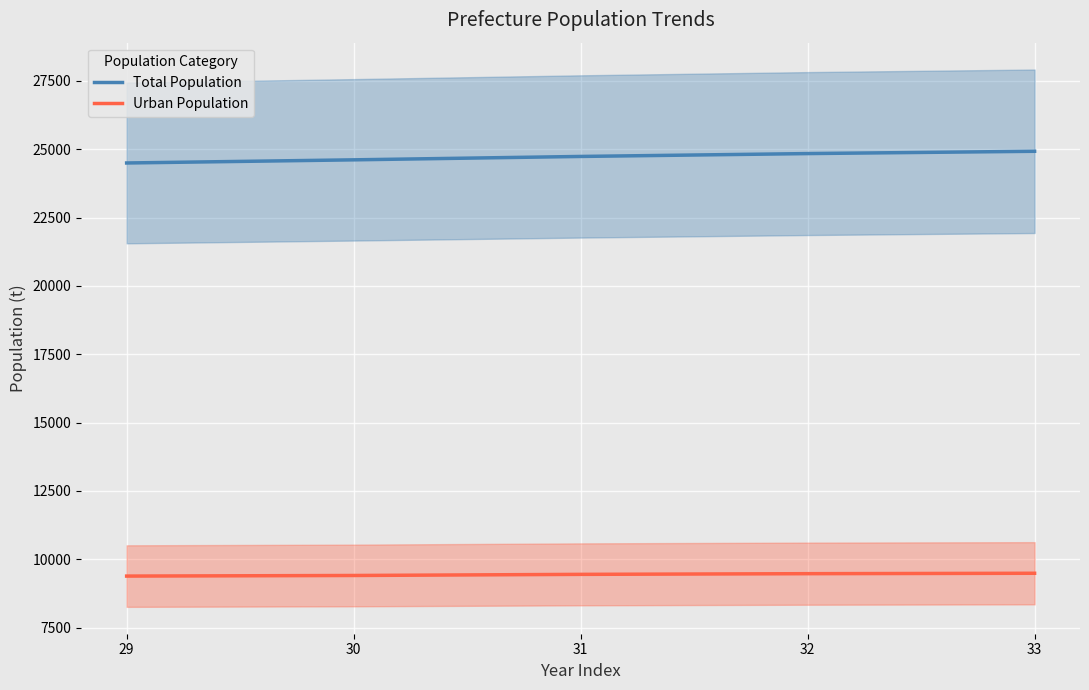

How many values in the Urban Population series are below 9445?

2